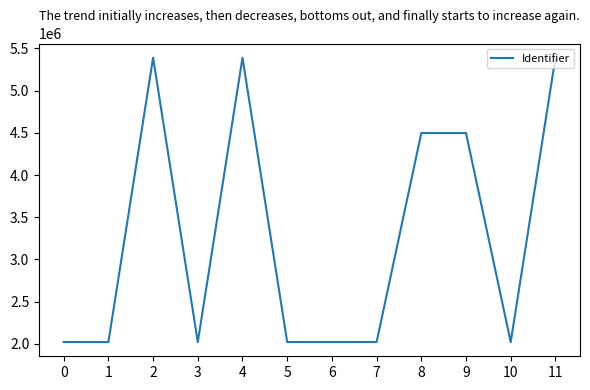

Between 0 and 9, which is larger?

9